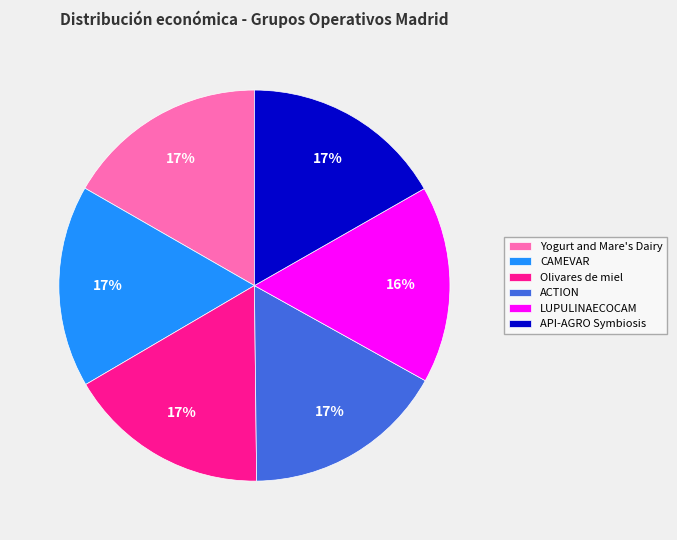

Combined, do API-AGRO Symbiosis and LUPULINAECOCAM account for over 50%?

No